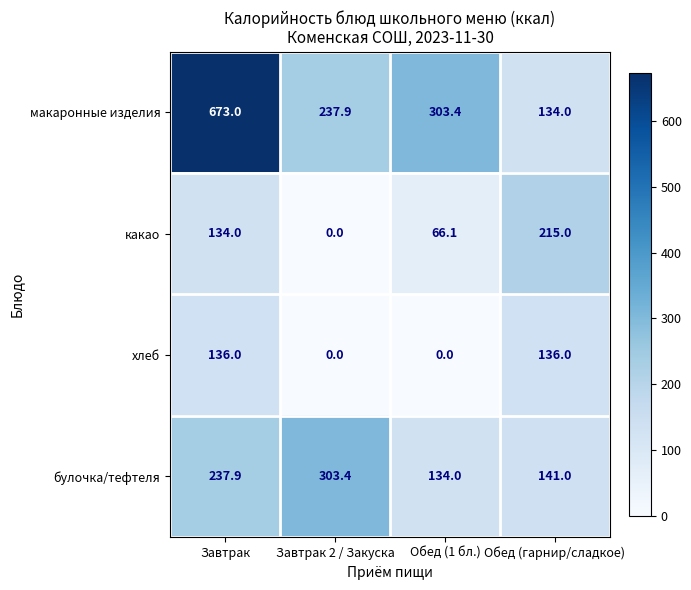

Is it true that макаронные изделия equals 315.9 at Завтрак 2 / Закуска?

False